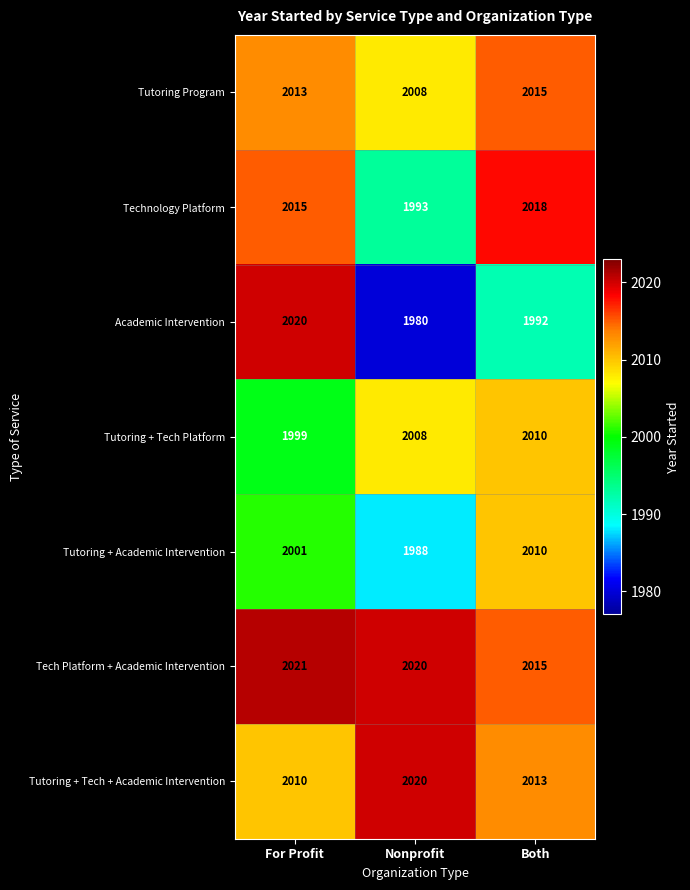

What is the average value of the Tutoring Program series?

2012